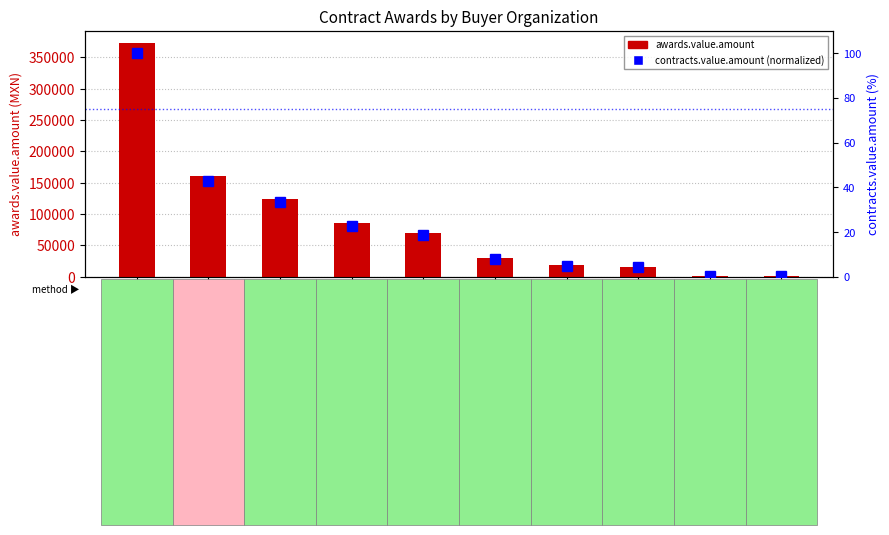

What is the difference between the maximum and second lowest values in the contracts.value.amount (normalized) series?

99.6